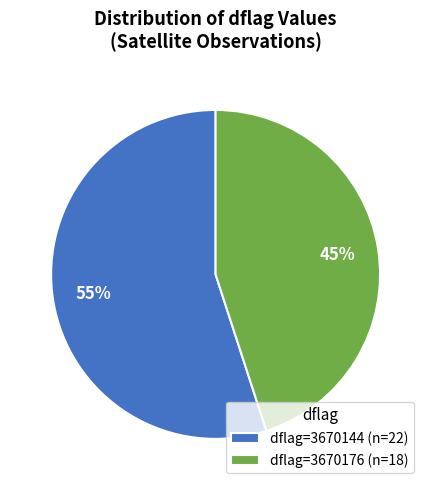

Is there a majority slice in this chart?

Yes